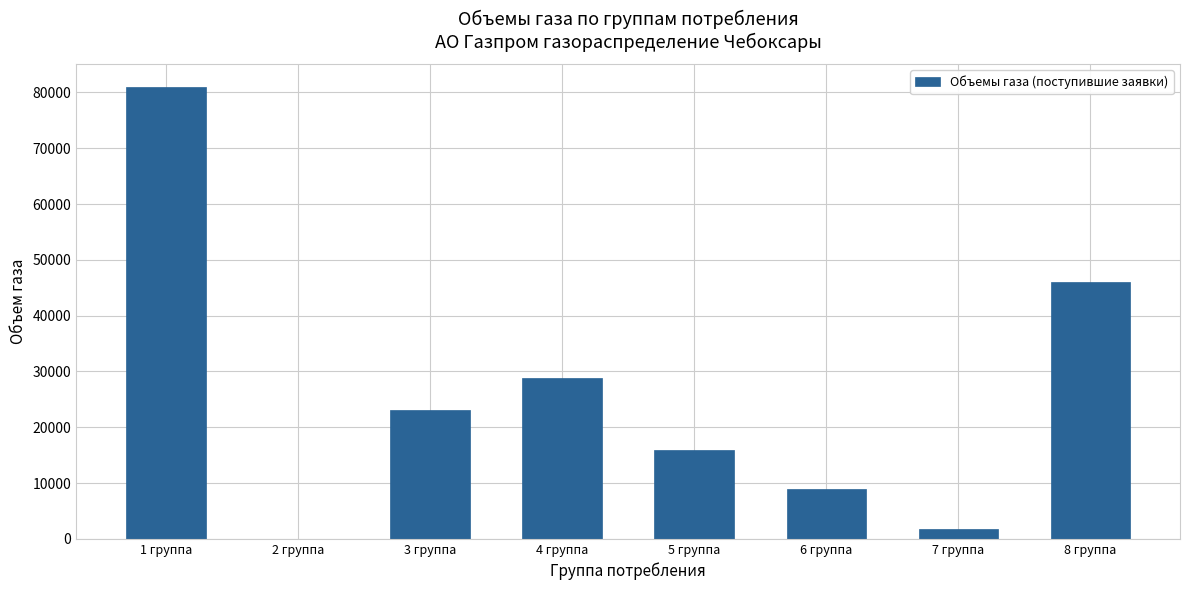

How many series are shown in this chart?

1